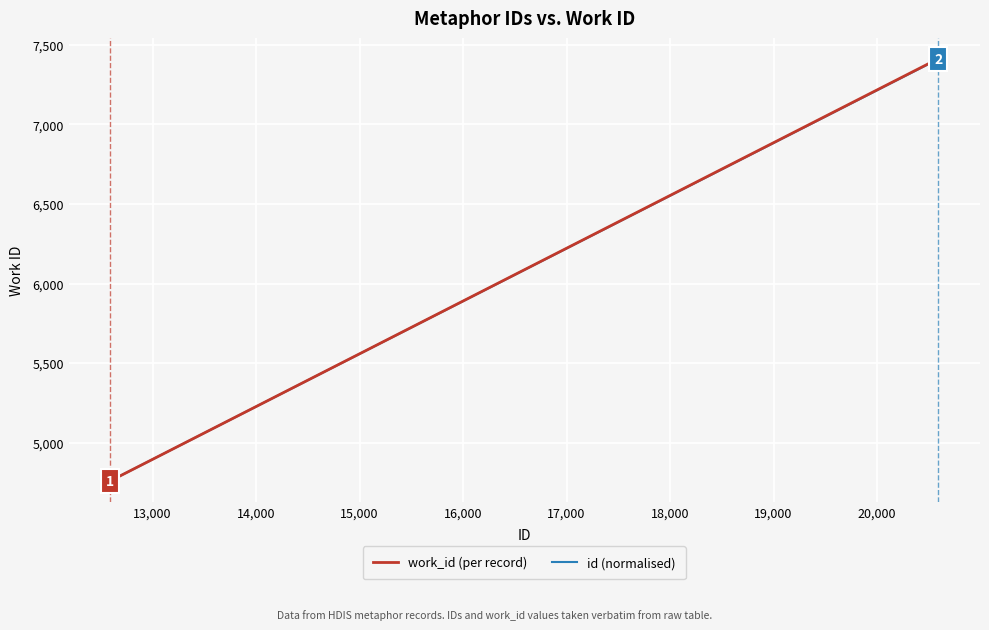

What is the greatest value displayed?

7411.0